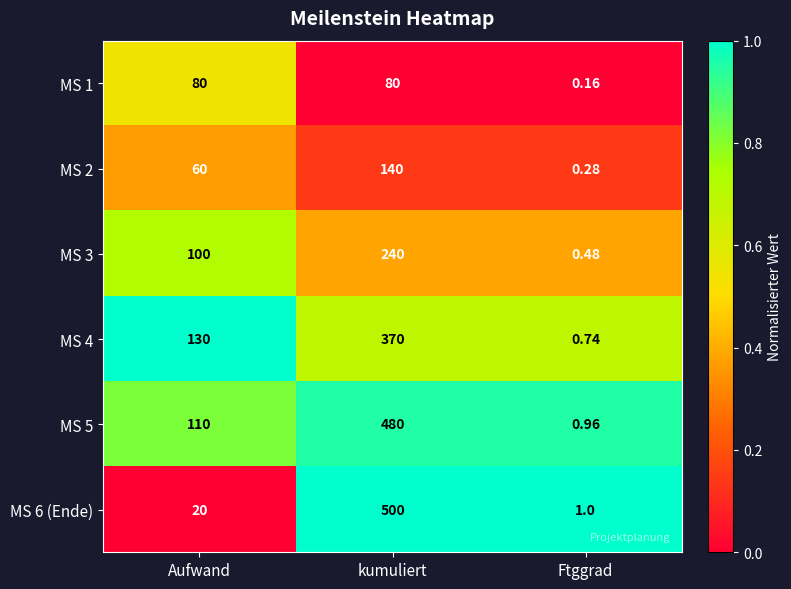

List the labels in order of MS 2 value, smallest first.

Ftggrad, Aufwand, kumuliert